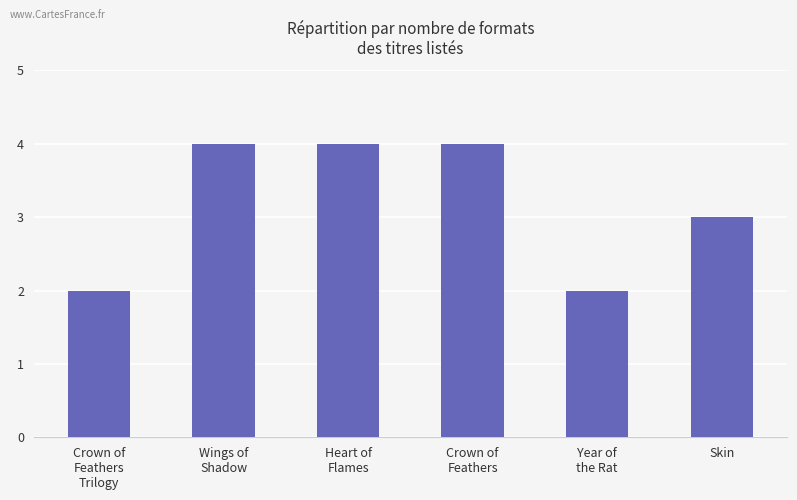

What is the sum of all values?

19